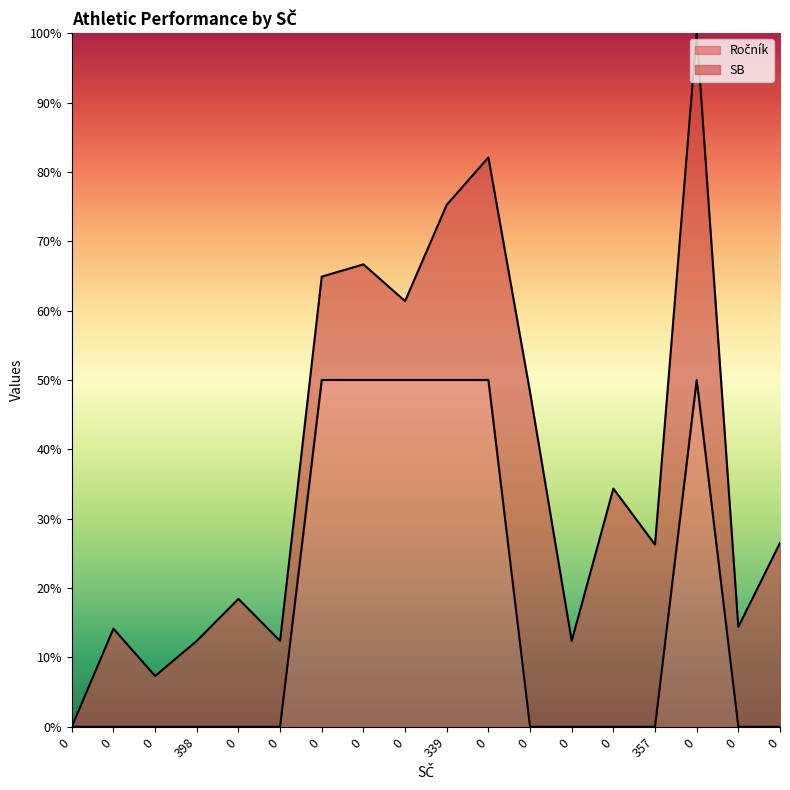

Reading left to right, extract all data points from this chart.

0	0	0	0	0	0	50	50	50	50	50	0	0	0	0	50	0	0